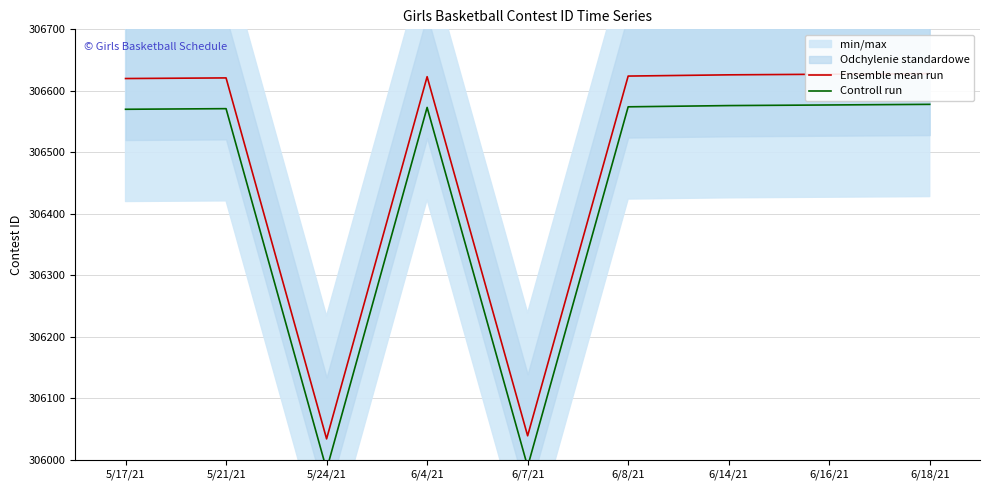

Where is Controll run nearest to the value 306281?

5/17/21